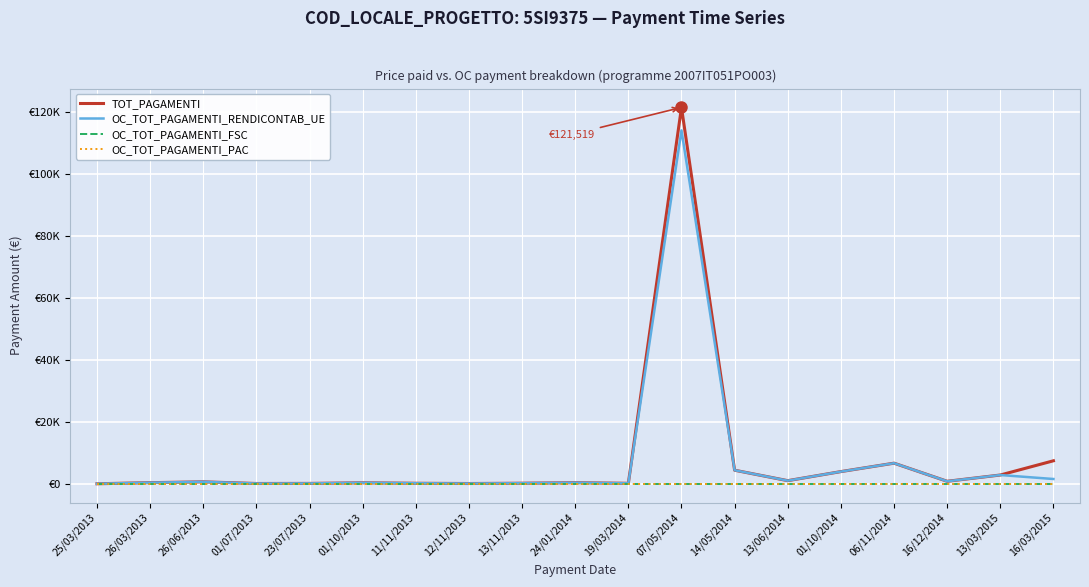

What is the label of the 18th point from the right?

26/03/2013